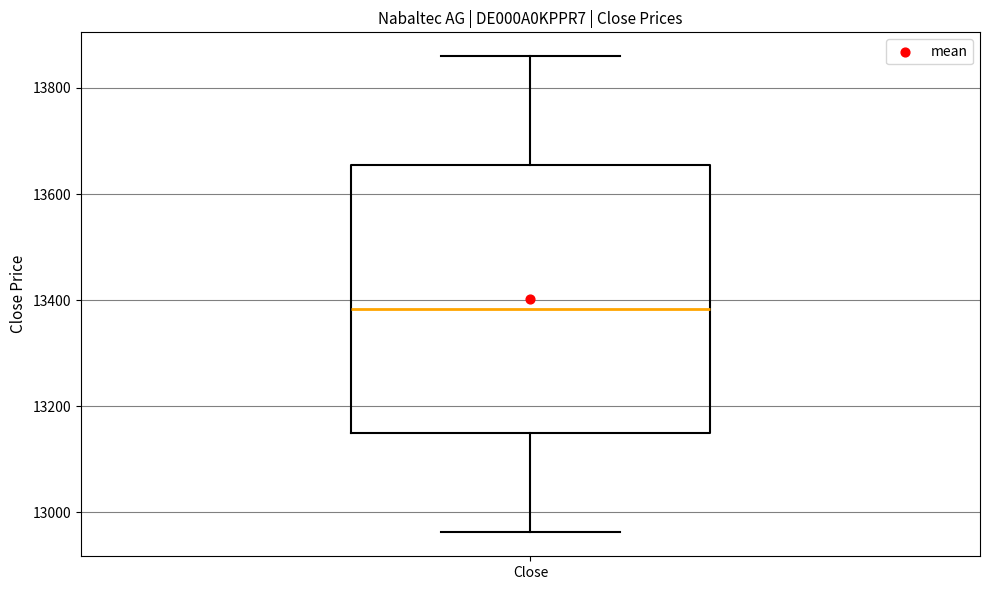

Transcribe this box plot: give where the median line is, the range the box spans, and where the two whiskers end, as read against the y-axis. The values are not printed on the chart, so give them approximately, as read against the axis.

median 13380, box 13160 to 13660, whiskers 12960 to 13860